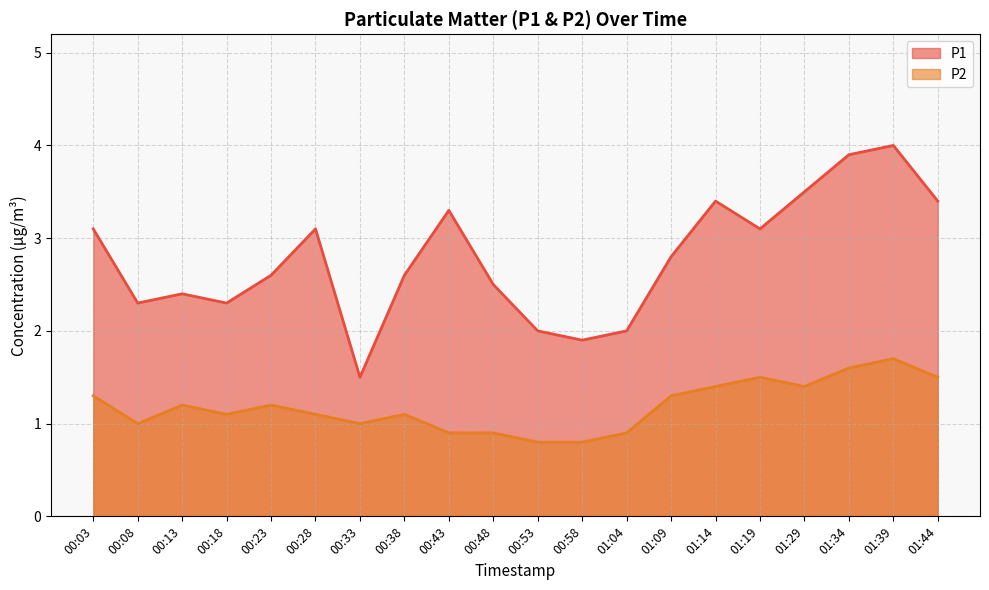

Where does the P2 series first go above 1?

00:03